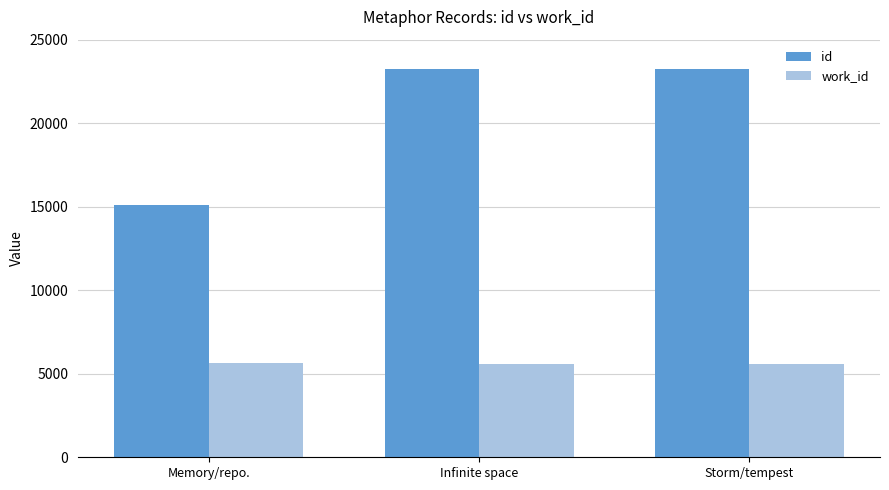

At how many categories does at least one series exceed 7628?

3